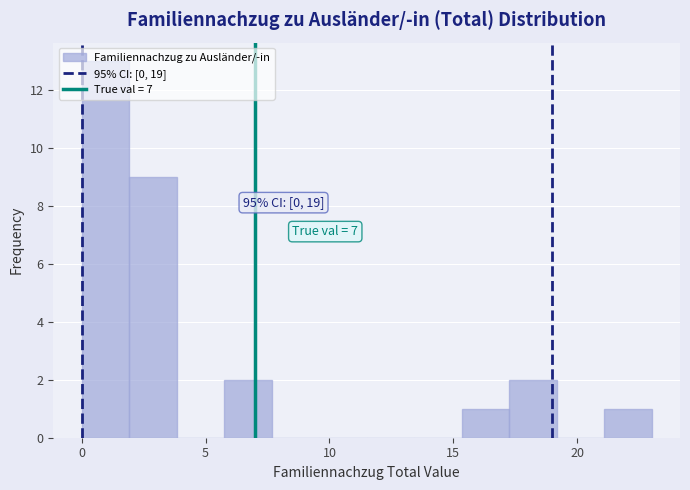

Around what value on the x-axis is the tallest bar? Give the approximate position of its centre, as read against the axis.

1.0